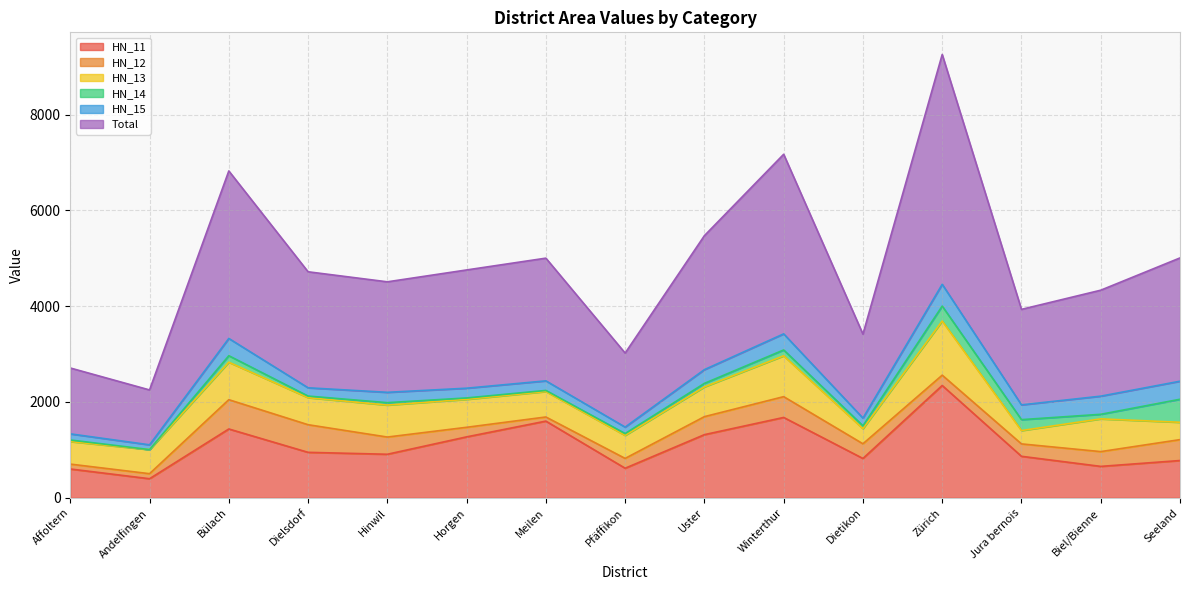

Between Bülach and Jura bernois, which series saw the biggest shift?

Total